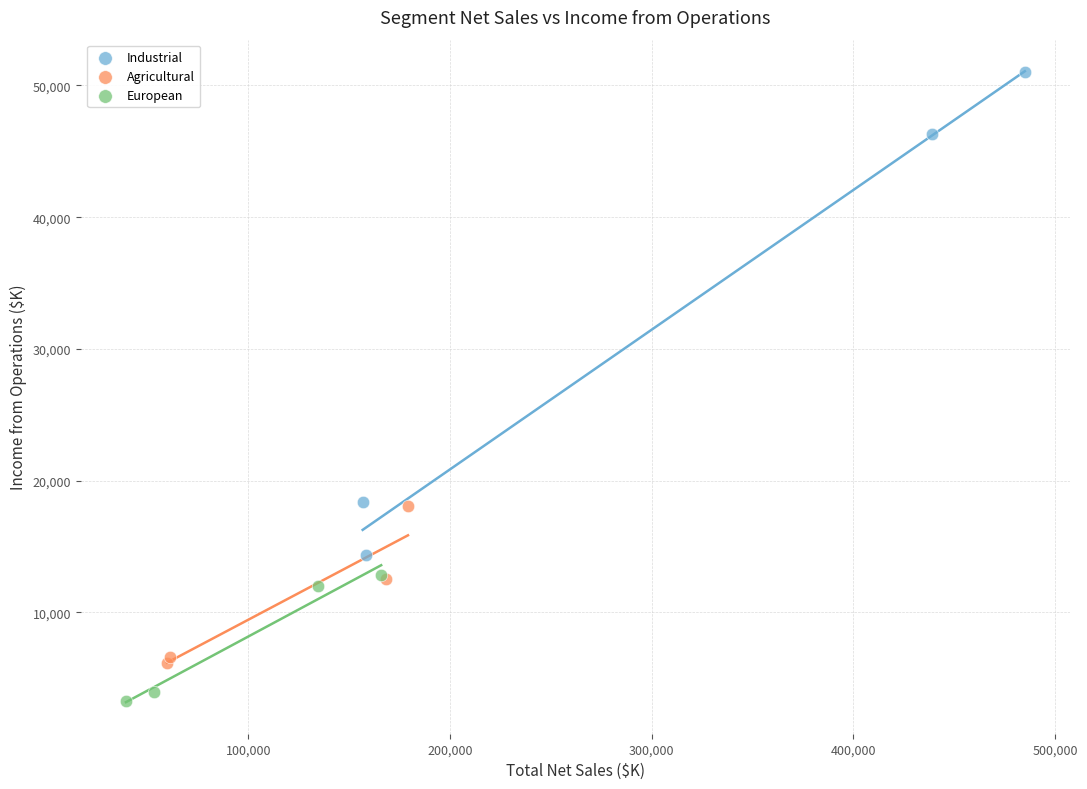

Which series has the largest Y range (max minus min)?

Industrial